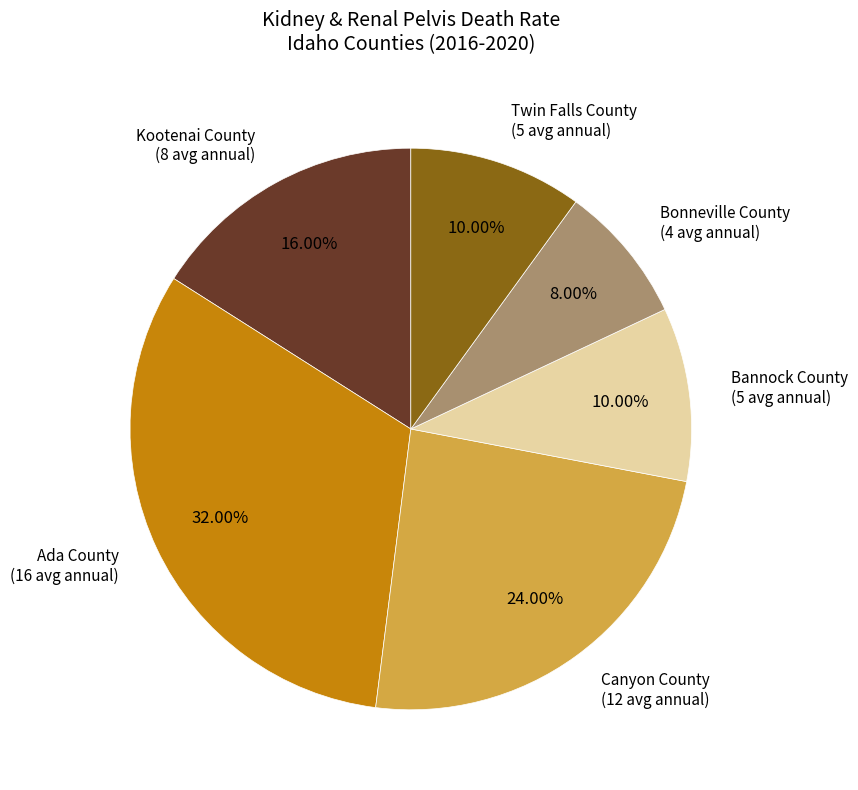

Which slice is the largest?

Ada County